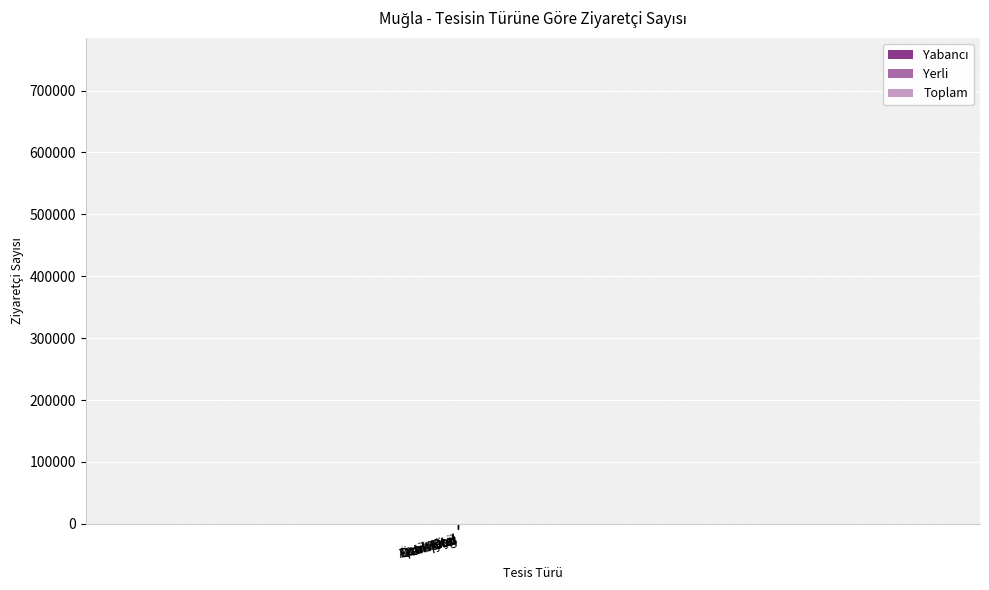

Does the chart contain stacked bars?

No